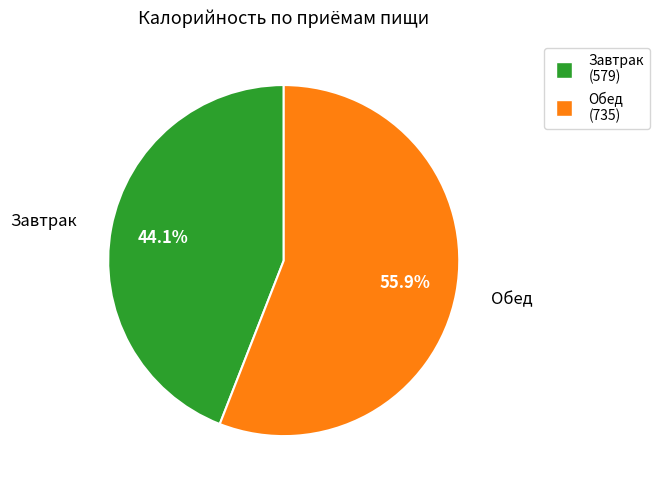

The Обед slice represents 69% of the pie. True or false?

False